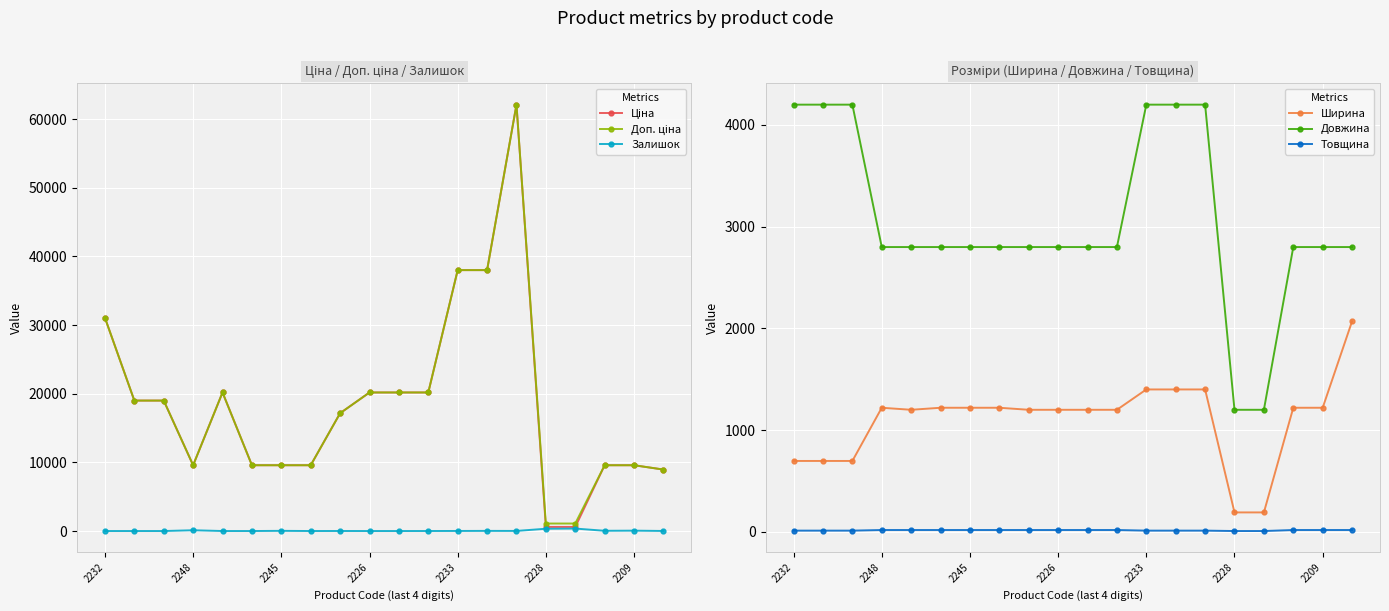

The Довжина series shows 2800 at 2248. True or false?

True